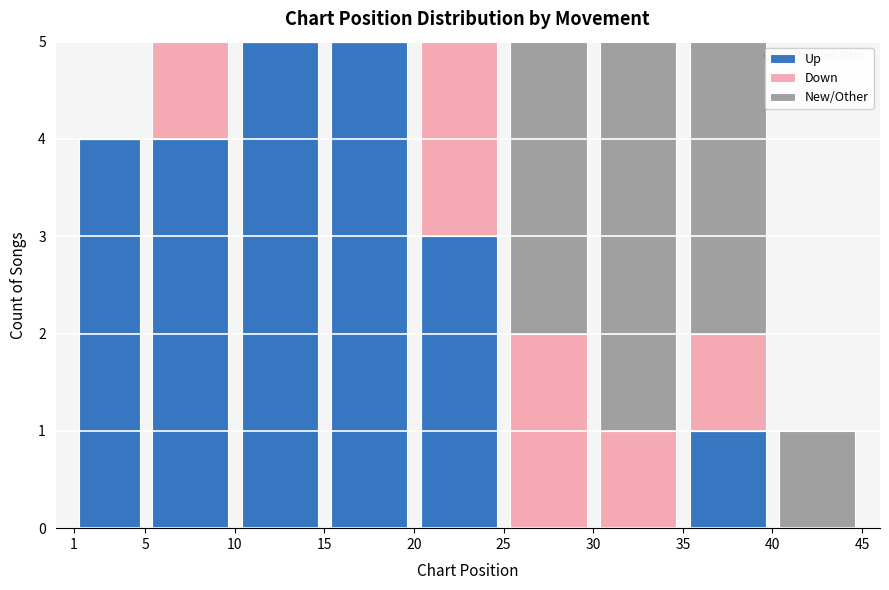

Reading left to right, transcribe this chart: for each stacked bar, give the range it covers on the x-axis and its total height. The values are not printed on the chart, so give them approximately, as read against the axis.

1 to 5: 4
5 to 10: 5
10 to 15: 5
15 to 20: 5
20 to 25: 5
25 to 30: 5
30 to 35: 5
35 to 40: 5
40 to 45: 1